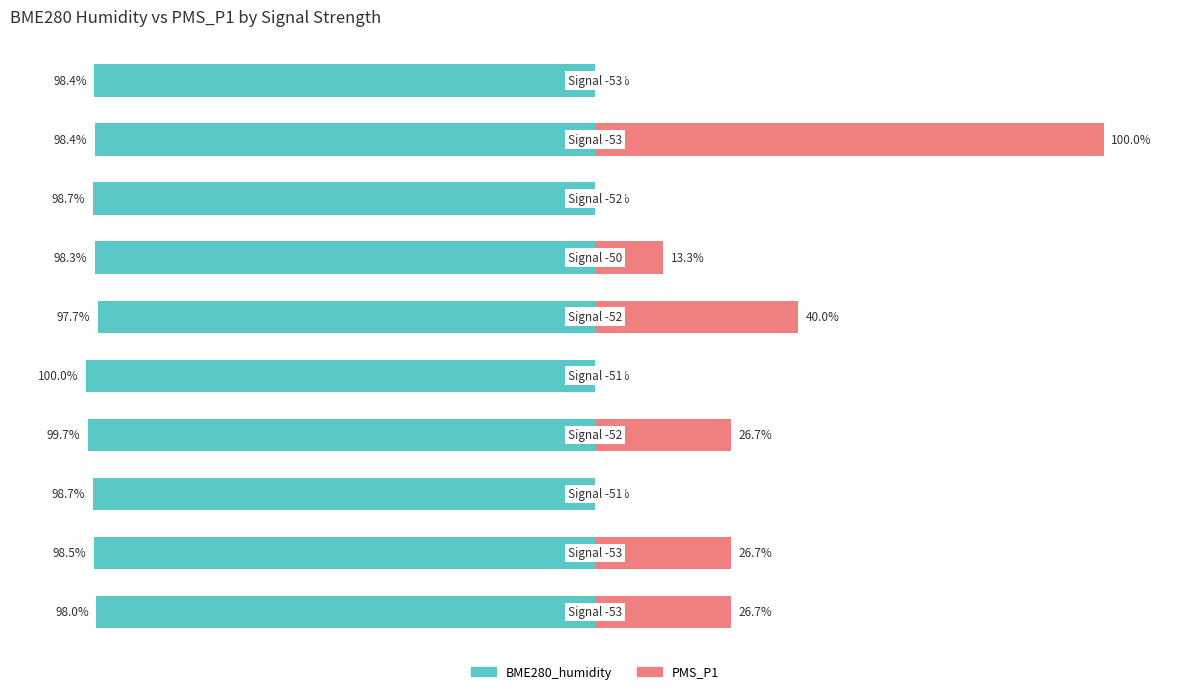

What is the sum of all BME280_humidity values?

-986.2